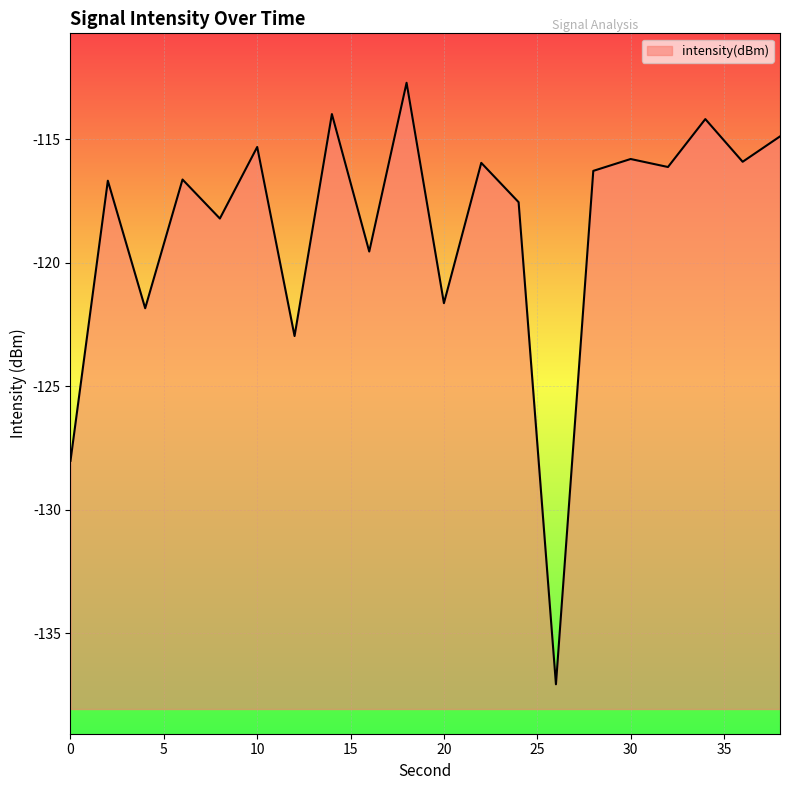

Reading right to left, what are all the values shown in this chart?

38=-114.9	36=-115.9	34=-114.2	32=-116.1	30=-115.8	28=-116.3	26=-137.1	24=-117.6	22=-116.0	20=-121.6	18=-112.7	16=-119.5	14=-114.0	12=-123.0	10=-115.3	8=-118.2	6=-116.6	4=-121.8	2=-116.7	0=-128.0